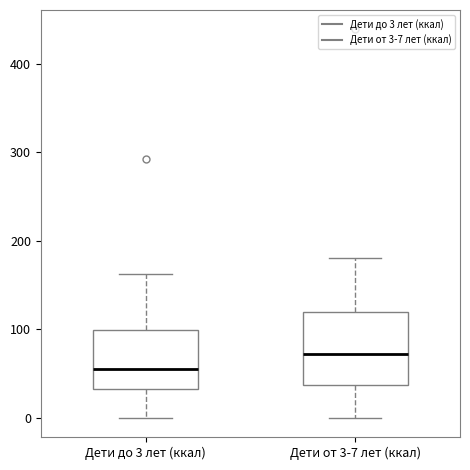

Which box's median line is the highest?

Дети от 3-7 лет (ккал)